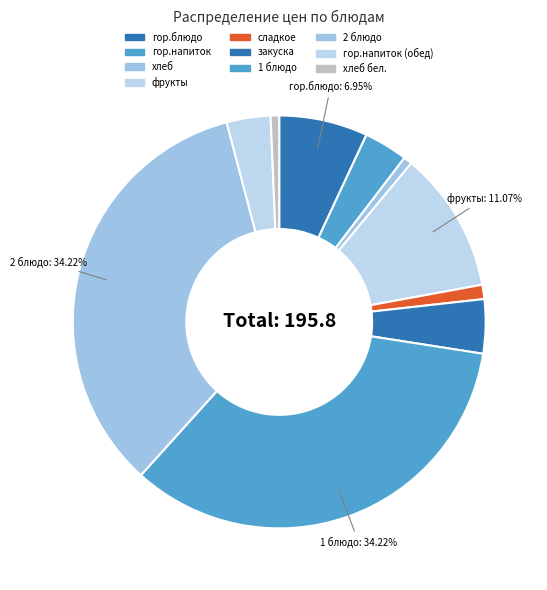

How many slices are in this pie chart?

10